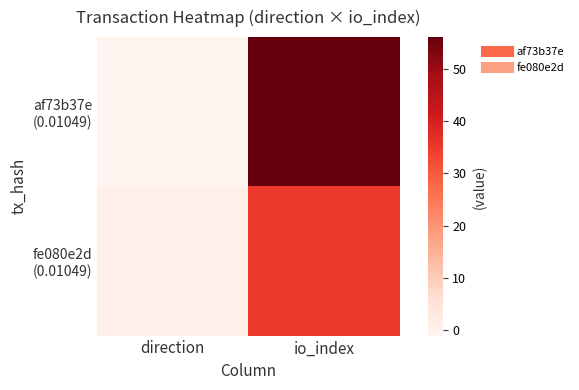

At which category is the sum across all series the highest?

io_index